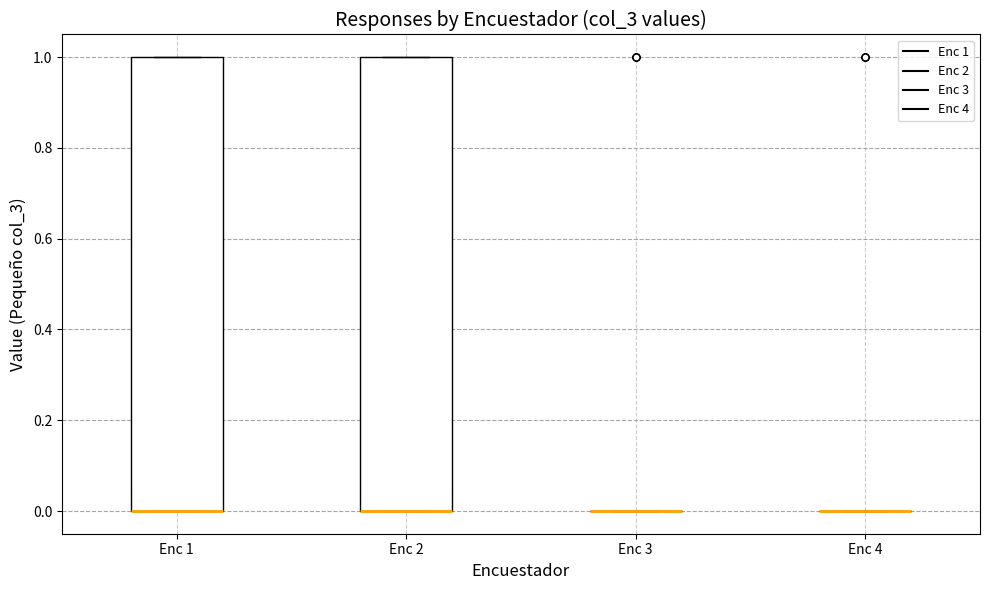

Reading left to right, transcribe this box plot: for each box, give where its median line is, the range the box spans, and where its two whiskers end, as read against the y-axis. The values are not printed on the chart, so give them approximately, as read against the axis.

Enc 1: median 0 (drawn on the box's lower edge), box 0 to 1, whiskers 0 to 1
Enc 2: median 0 (drawn on the box's lower edge), box 0 to 1, whiskers 0 to 1
Enc 3: box collapsed to a line at 0, whiskers 0 to 0
Enc 4: box collapsed to a line at 0, whiskers 0 to 0